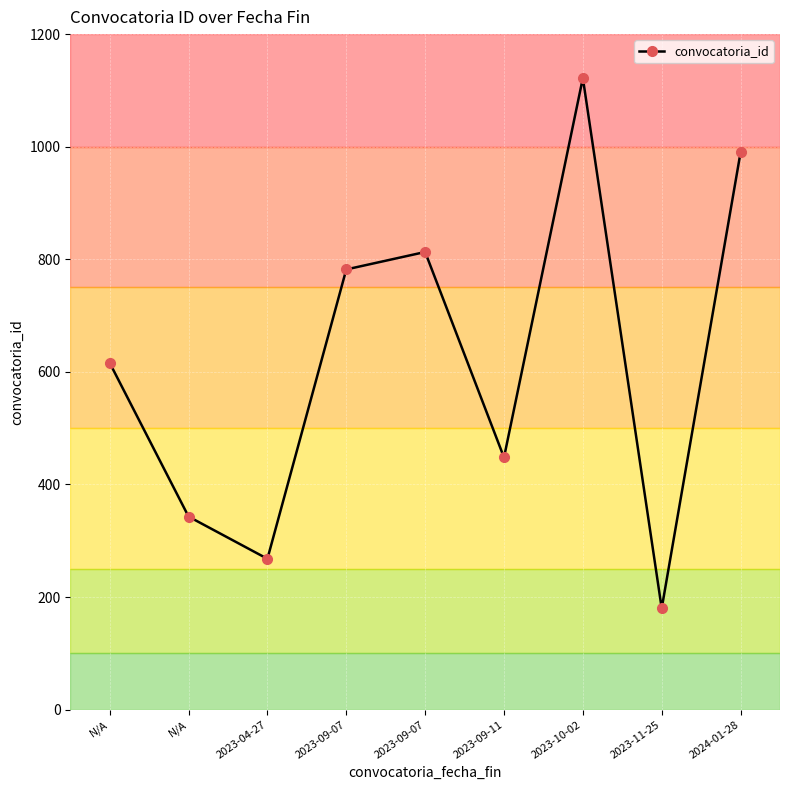

What is the ratio of the value at 2023-11-25 to the value at N/A?

0.5